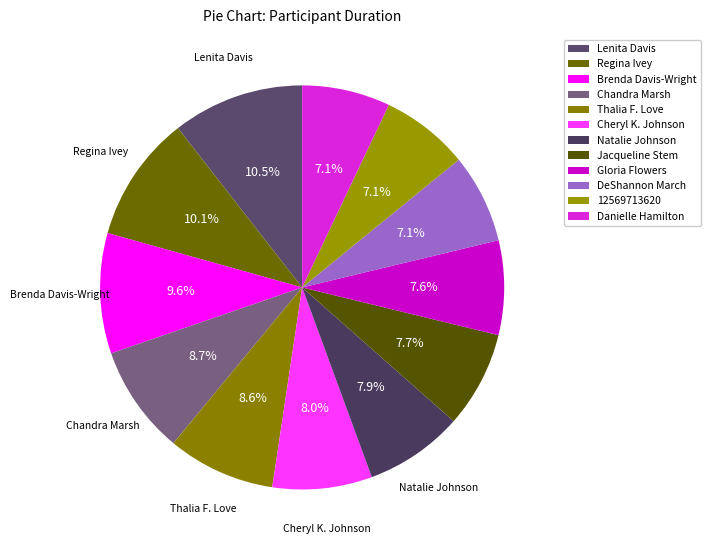

Do Brenda Davis-Wright and DeShannon March together represent more than half of the pie?

No